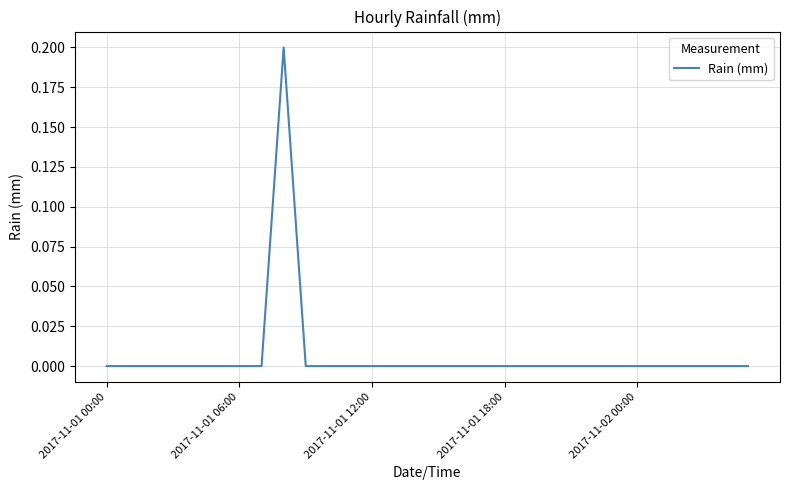

Is this an area chart (filled region under the line)?

No